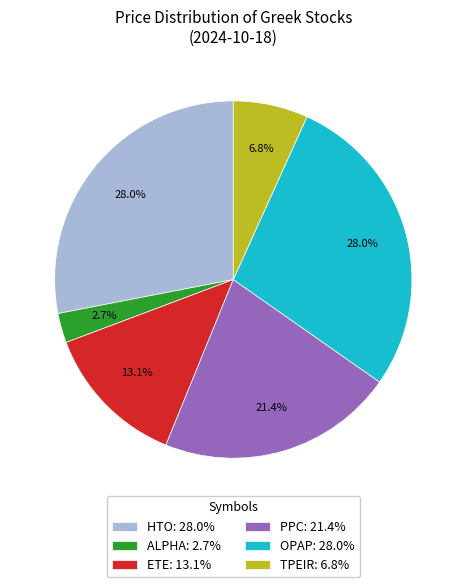

To the nearest percent, what is the difference between the OPAP and PPC slice percentages?

7%